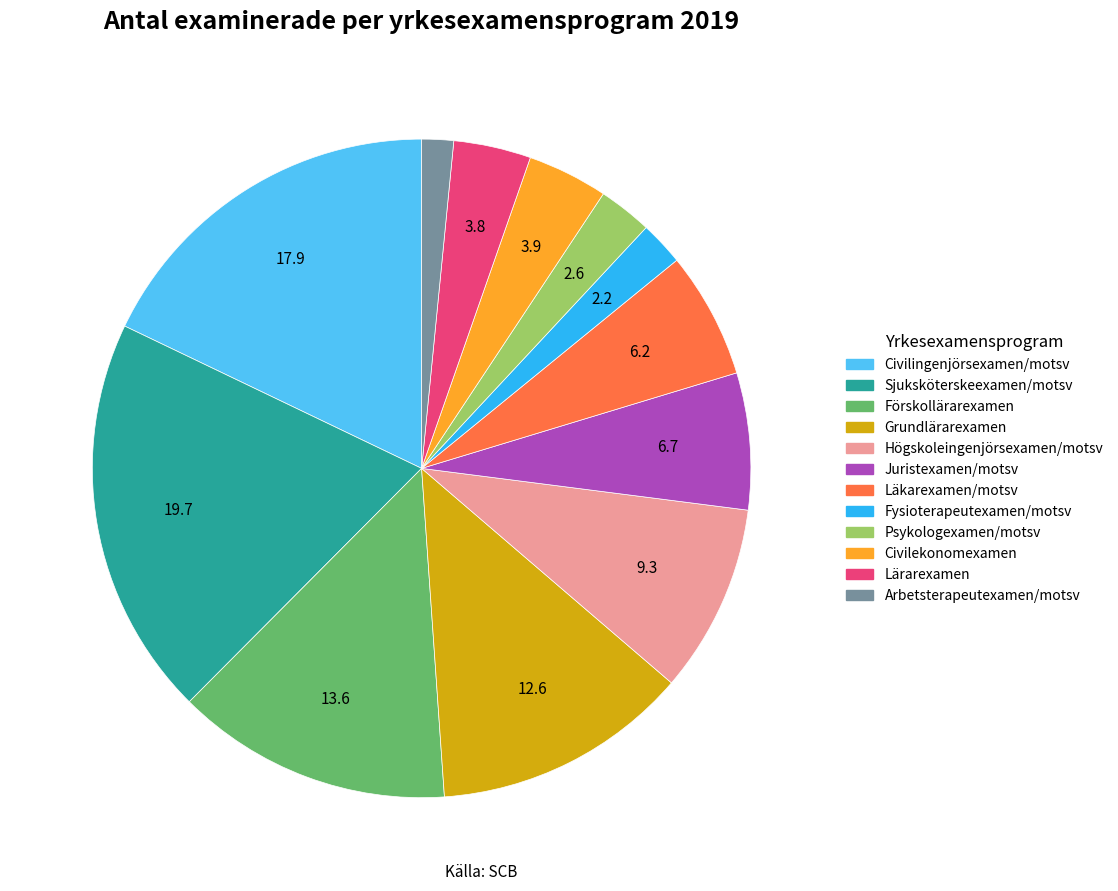

How many segments does this pie chart have?

12